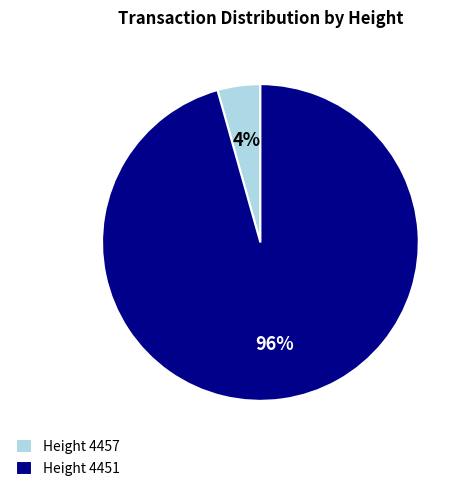

To the nearest percent, what is the combined percentage of Height 4451 and Height 4457?

100%